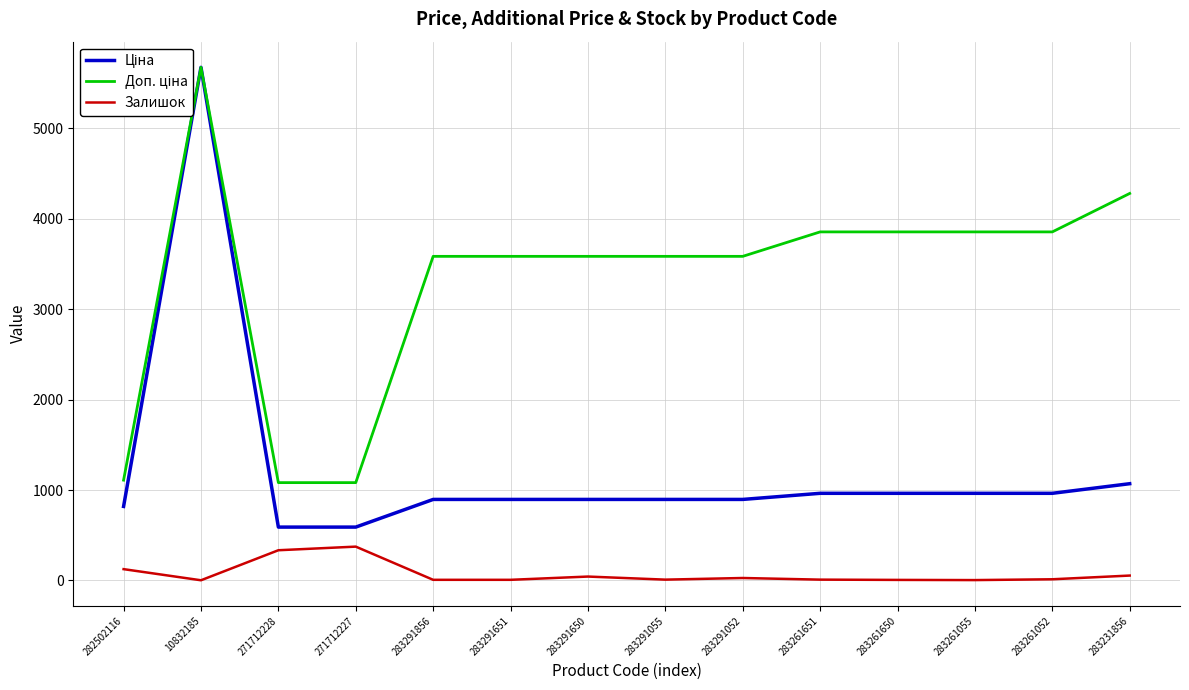

Reading left to right, what are all the values shown in this chart?

Ціна: 282502116=818.5	10832185=5673.8	271712228=589.9	271712227=589.9	283291856=895.9	283291651=895.9	283291650=895.9	283291055=895.9	283291052=895.9	283261651=963.5	283261650=963.5	283261055=963.5	283261052=963.5	283231856=1069.8
Доп. ціна: 282502116=1109.2	10832185=5673.8	271712228=1081.7	271712227=1081.7	283291856=3583.6	283291651=3583.6	283291650=3583.6	283291055=3583.6	283291052=3583.6	283261651=3854.0	283261650=3854.0	283261055=3854.0	283261052=3854.0	283231856=4279.1
Залишок: 282502116=125.0	10832185=2.0	271712228=334.0	271712227=374.0	283291856=7.0	283291651=7.0	283291650=43.0	283291055=9.0	283291052=27.0	283261651=9.0	283261650=6.0	283261055=4.0	283261052=13.0	283231856=54.0